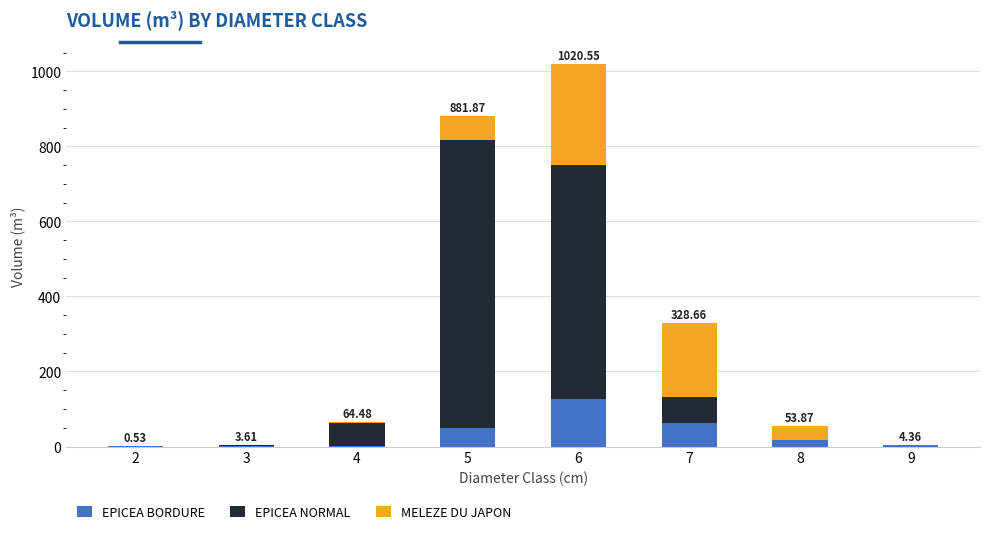

What is the total value across all series at 7?

328.7